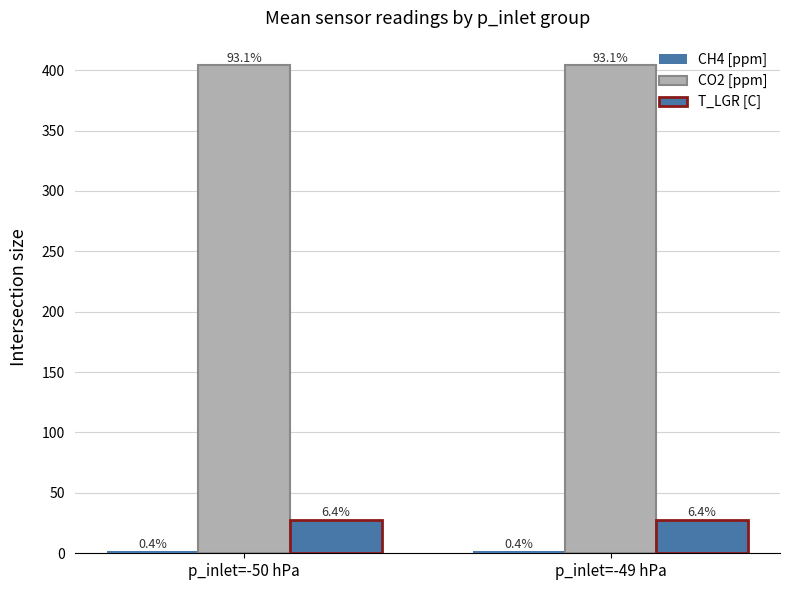

How many groups of bars are there?

2